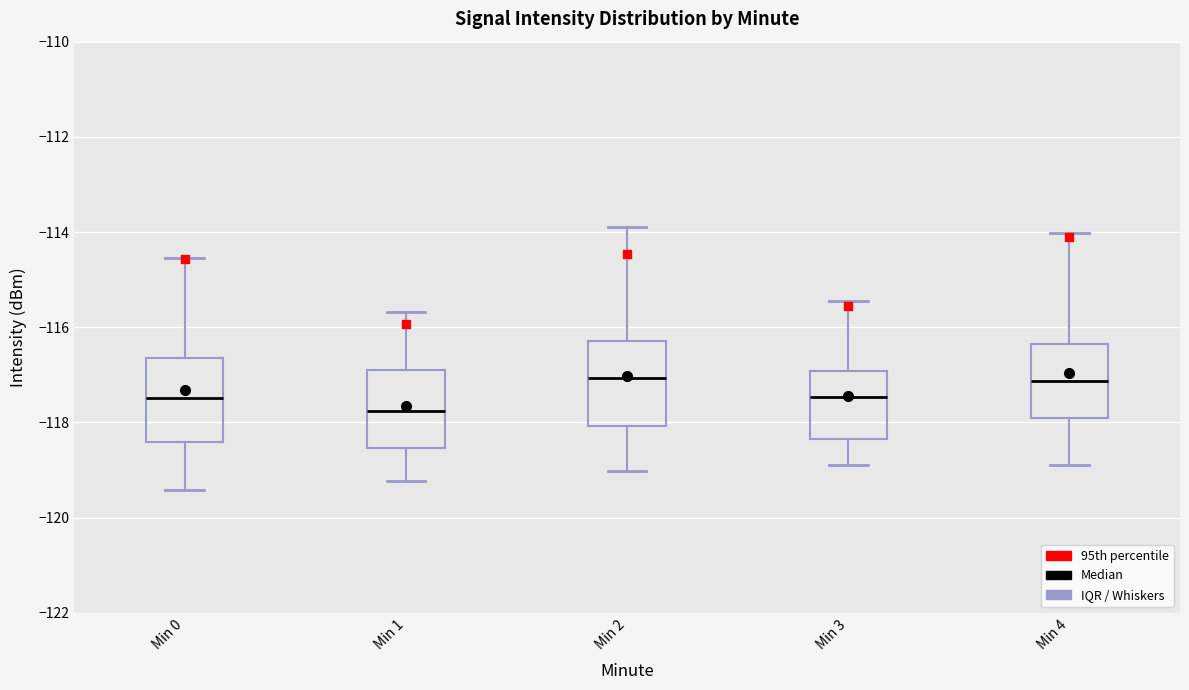

Reading left to right, transcribe this box plot: for each box, give where its median line is, the range the box spans, and where its two whiskers end, as read against the y-axis. The values are not printed on the chart, so give them approximately, as read against the axis.

Min 0: median -117.4, box -118.4 to -116.6, whiskers -119.4 to -114.6
Min 1: median -117.8, box -118.6 to -116.8, whiskers -119.2 to -115.6
Min 2: median -117.0, box -118.0 to -116.2, whiskers -119.0 to -114.0
Min 3: median -117.4, box -118.4 to -117.0, whiskers -119.0 to -115.4
Min 4: median -117.2, box -118.0 to -116.4, whiskers -119.0 to -114.0